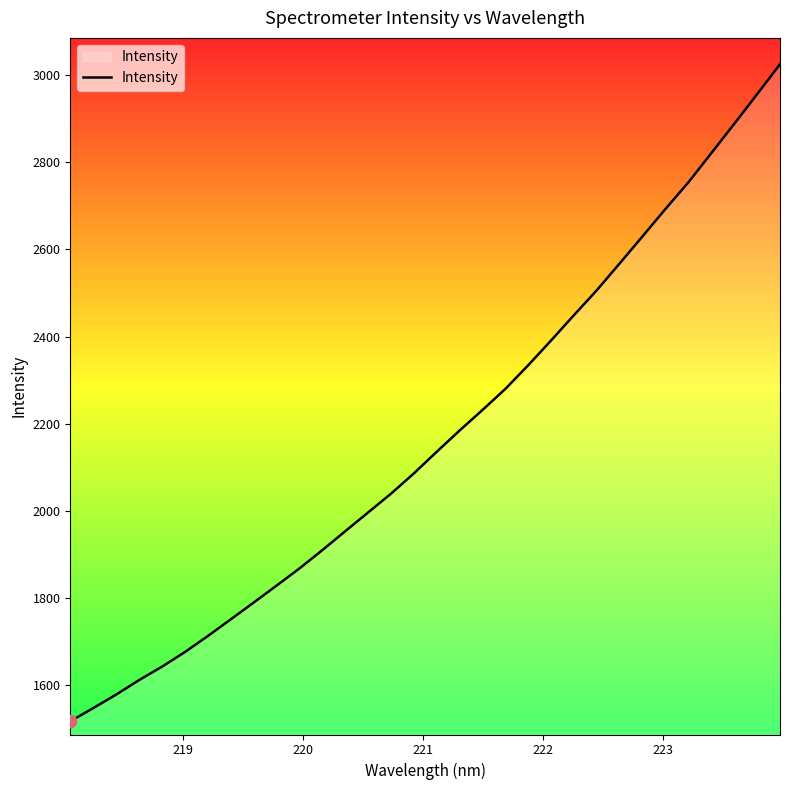

What is the greatest value displayed?

3025.1